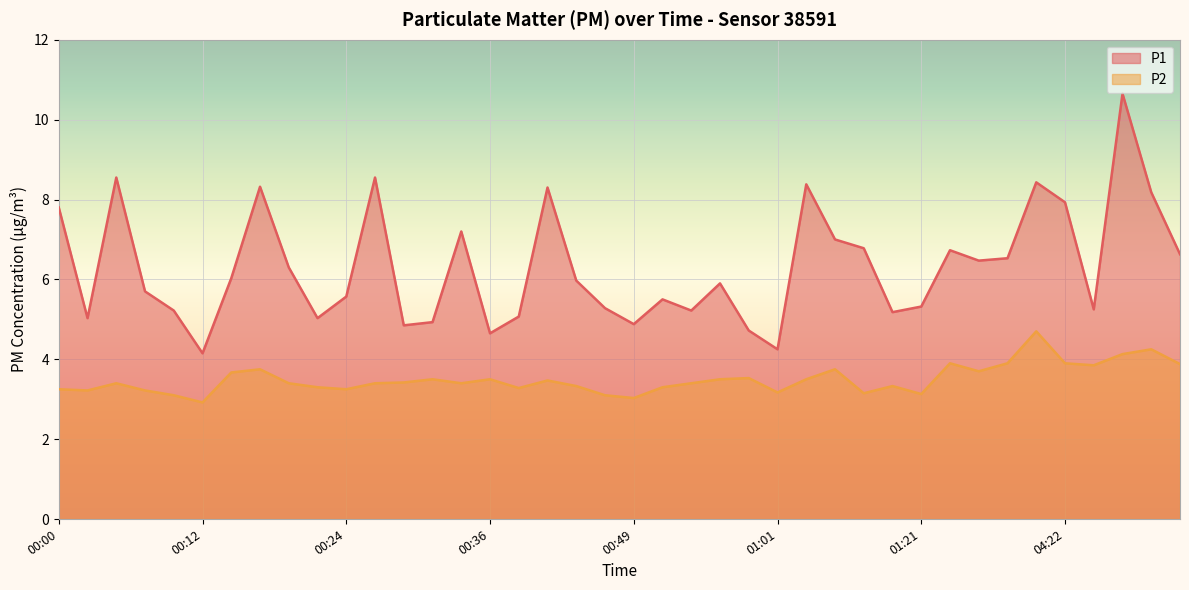

At which label is P2 closest to 3?

00:49